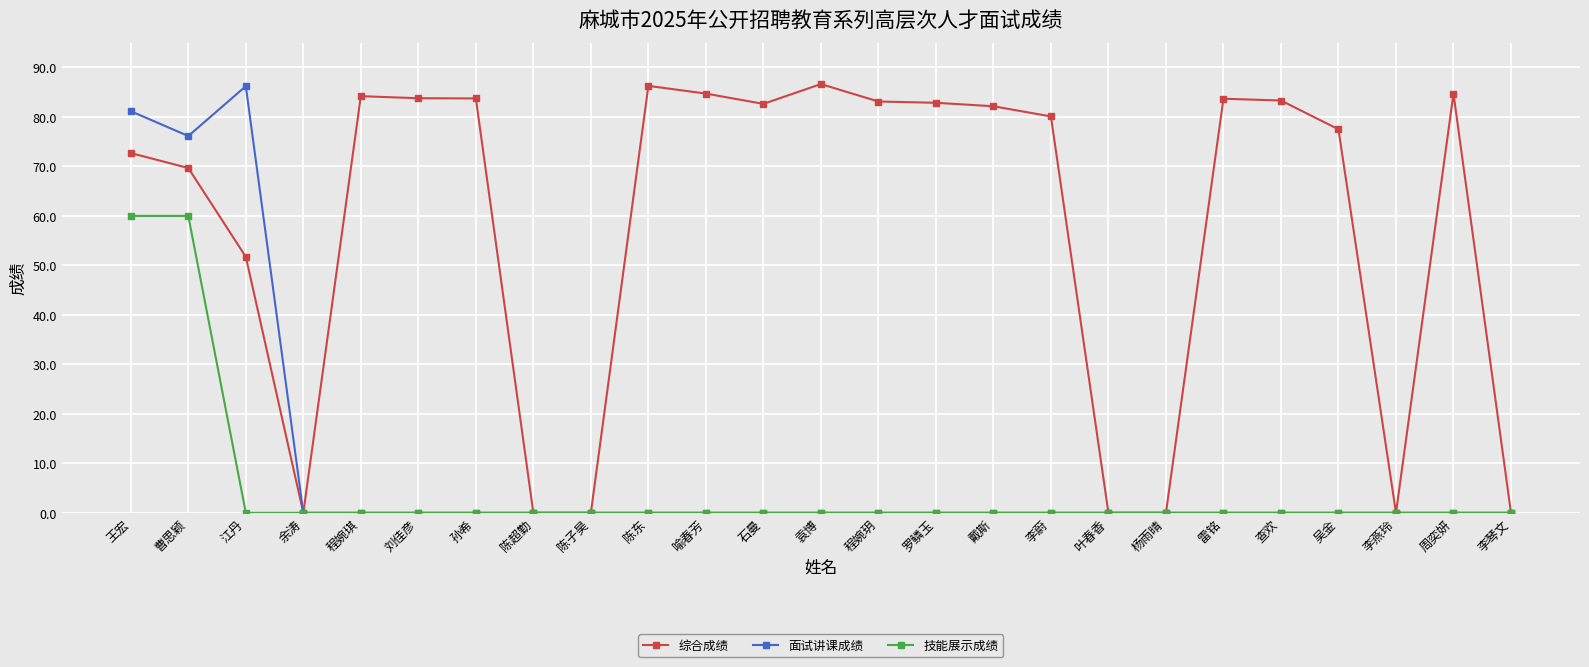

How many values in the 综合成绩 series are below 82?

12